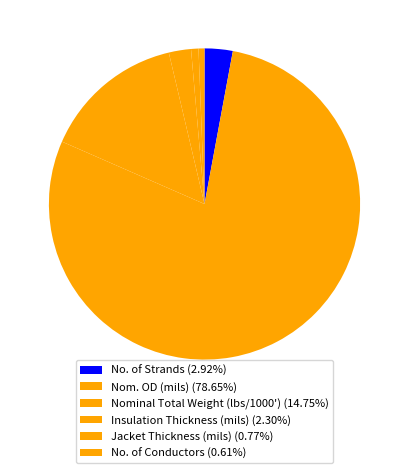

What is the largest slice in the pie chart?

Nom. OD (mils)